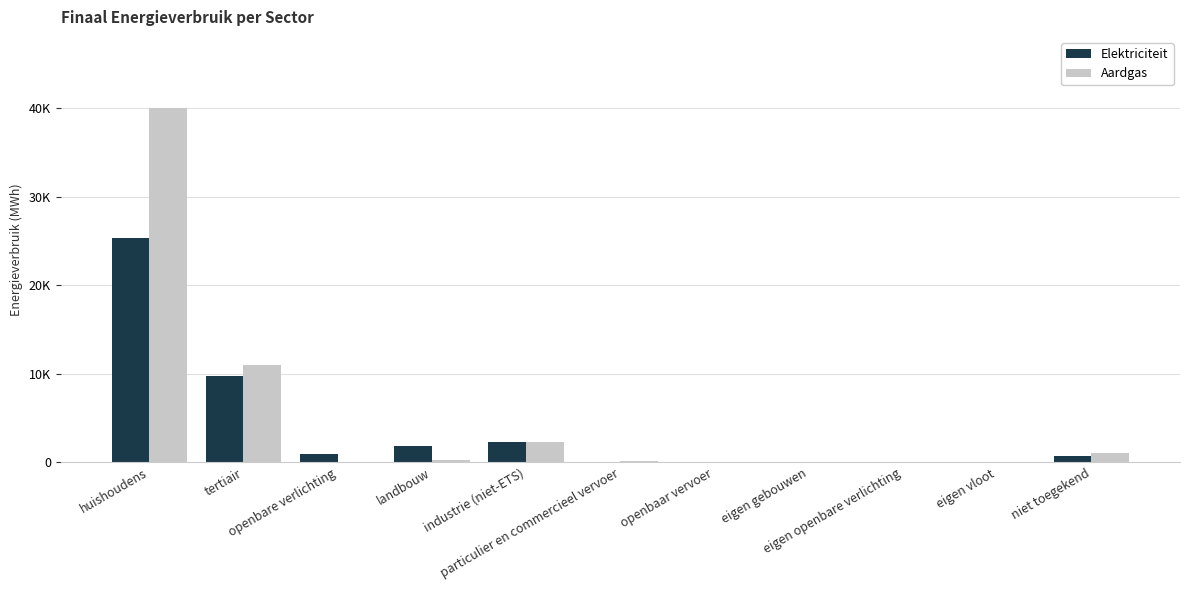

Which category has the lowest value across all series?

openbaar vervoer